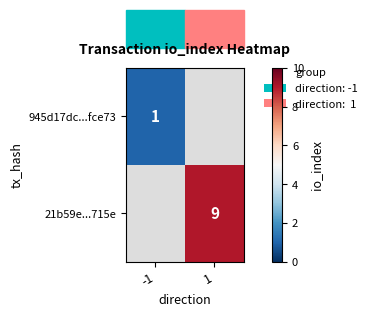

How many categories are shown in the chart?

2